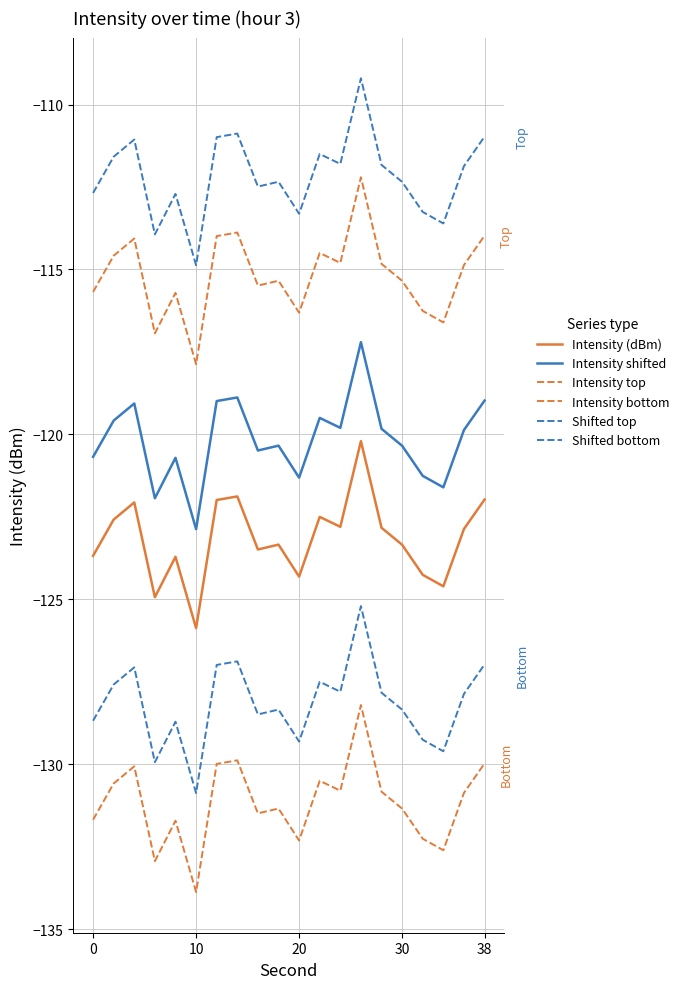

Does the chart have visible grid lines?

Yes